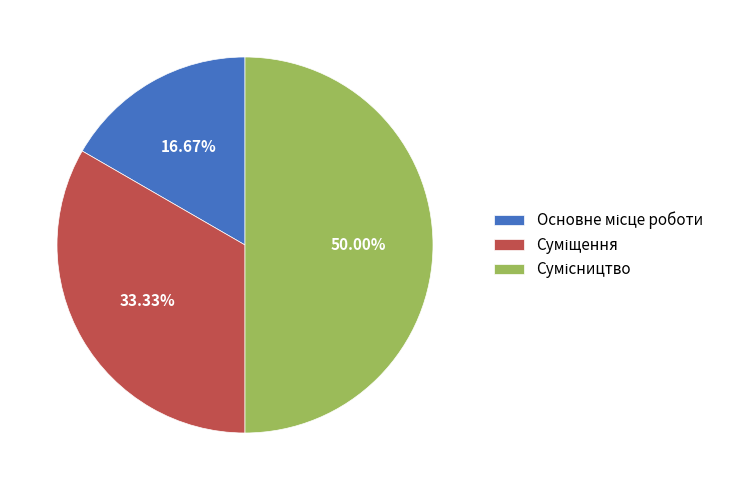

Count the number of slices in the pie.

3